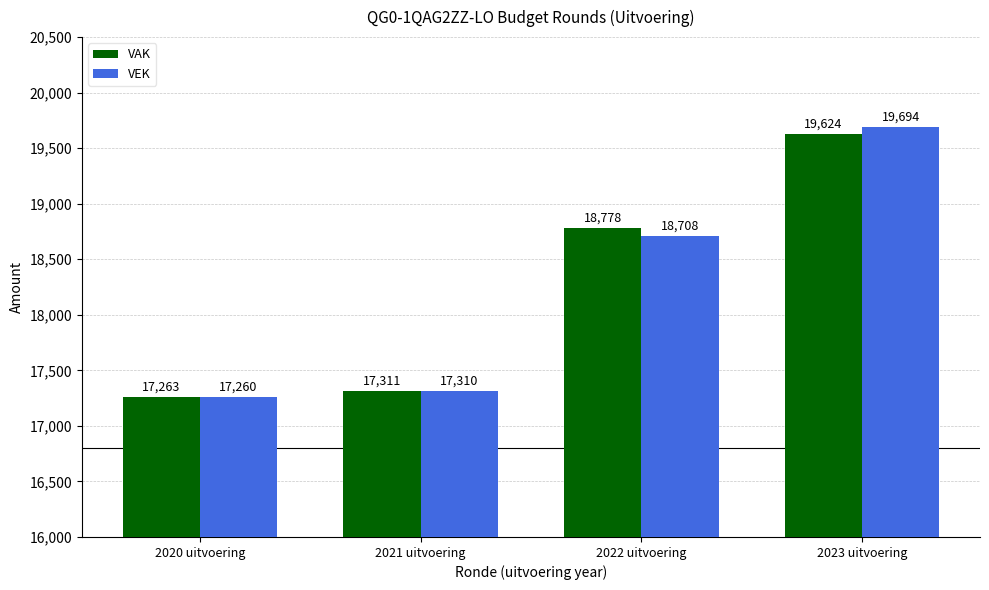

True or false: VAK has a value of 19624 at 2023 uitvoering.

True